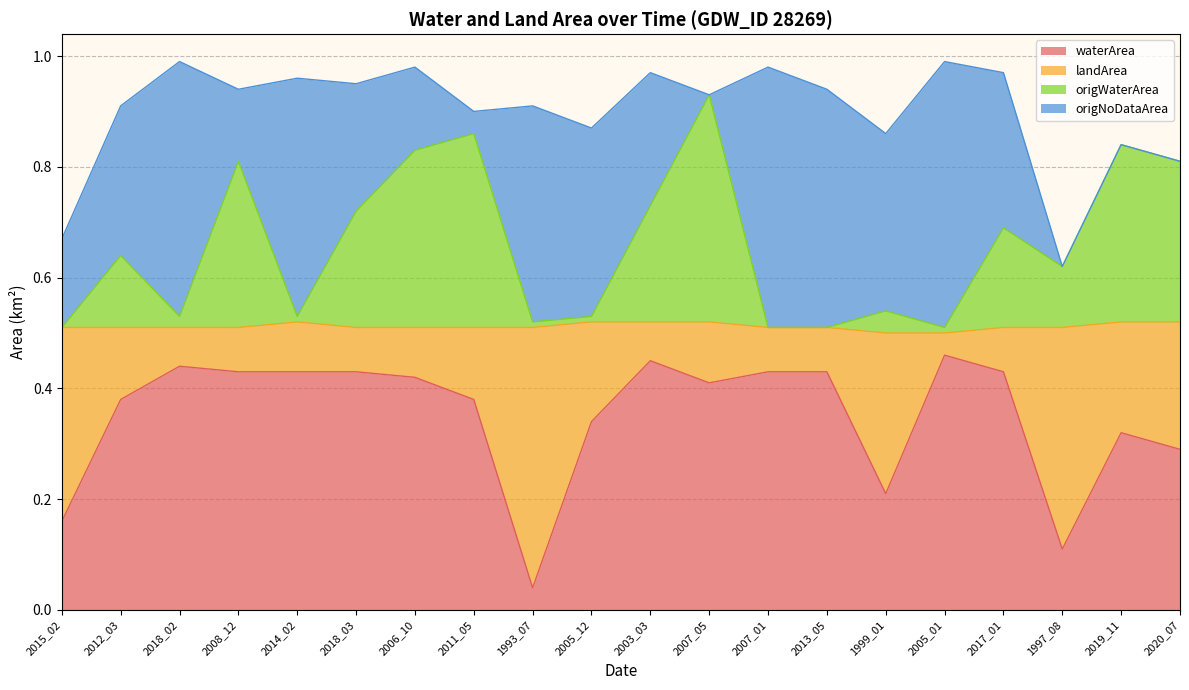

What is the maximum value for waterArea?

0.5